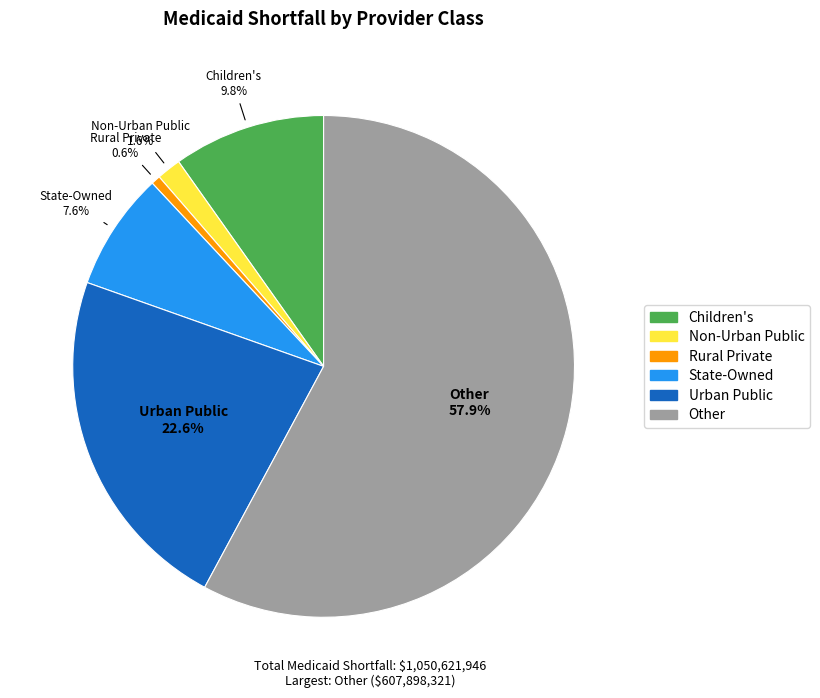

What is the ratio of the value at State-Owned to the value at Other?

0.1